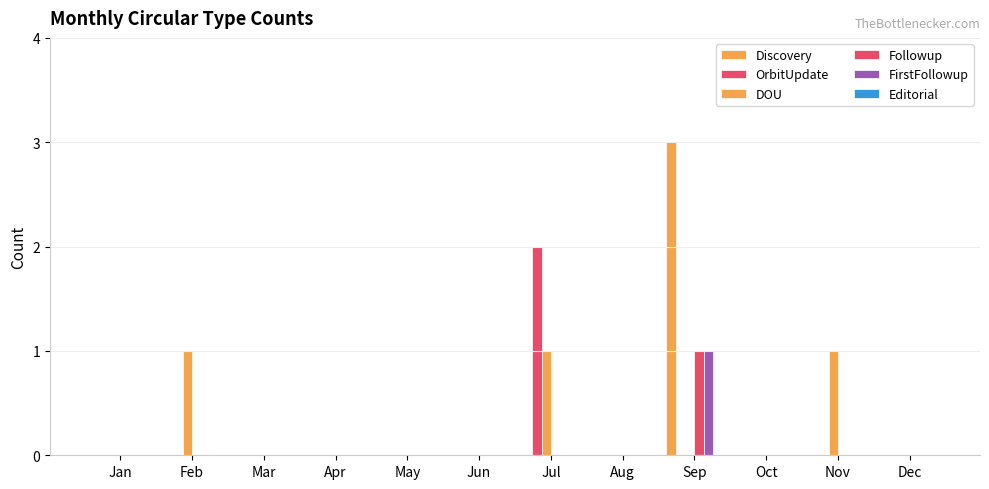

What is the sum of all Followup values?

1